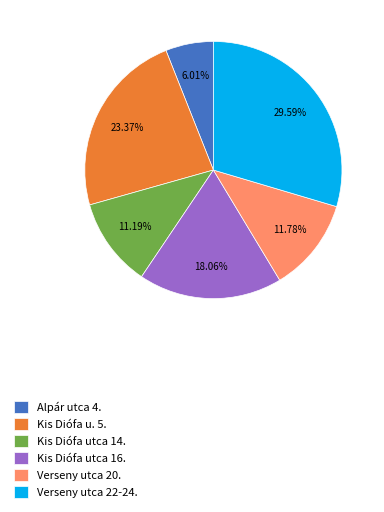

How many segments does this pie chart have?

6